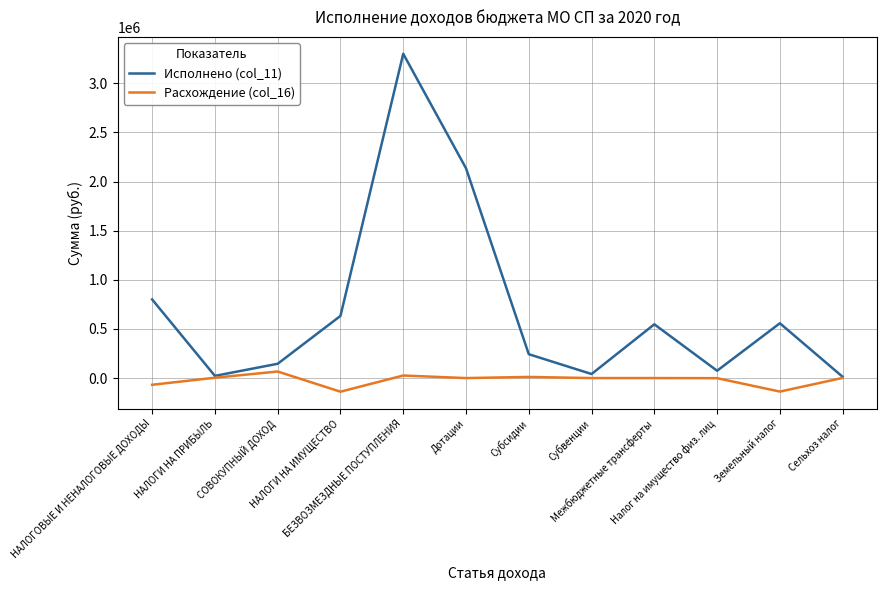

What is the spread (max minus min) of values at СОВОКУПНЫЙ ДОХОД?

78818.8